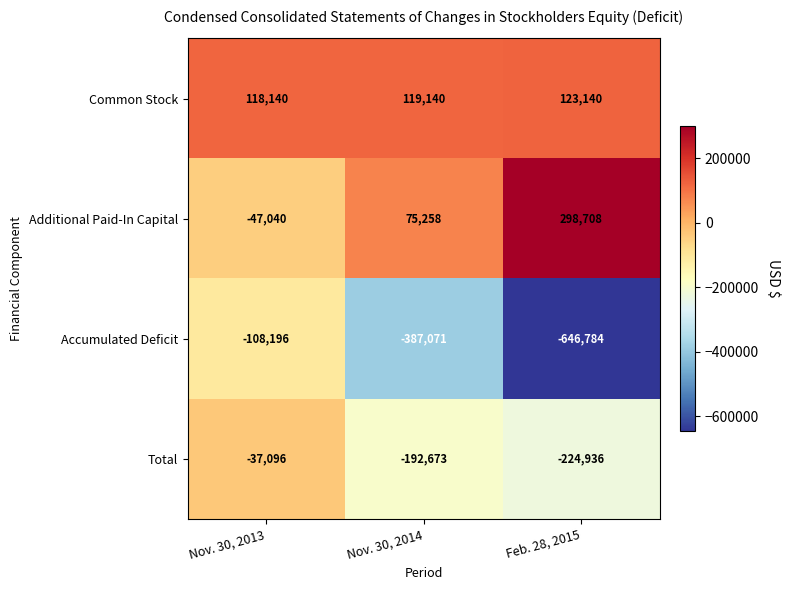

What is the spread (max minus min) of values at Nov. 30, 2013?

226336